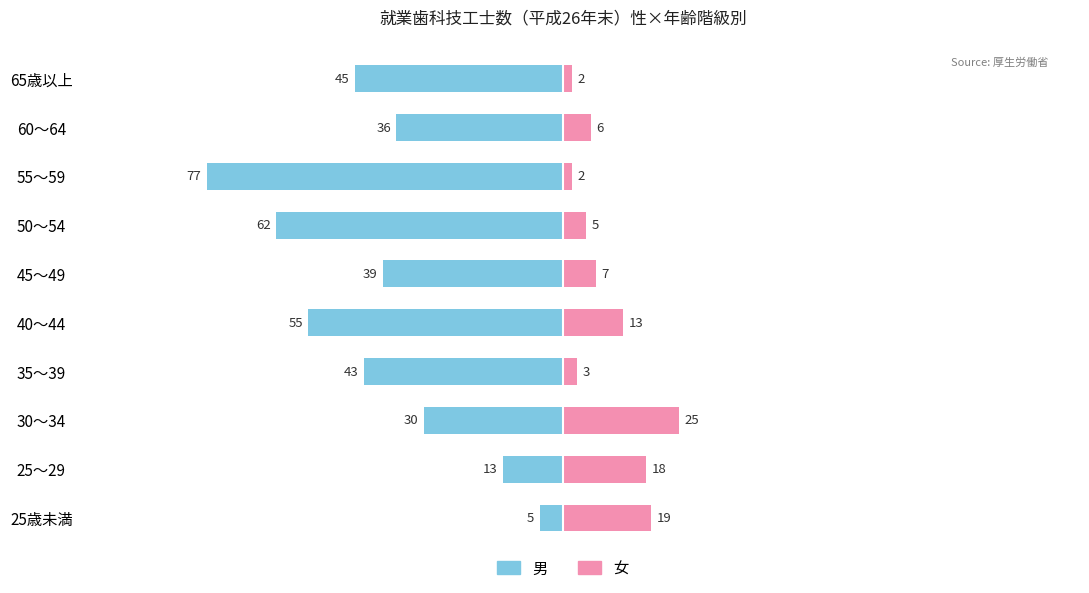

Are the bars grouped side by side (vs. stacked)?

Yes